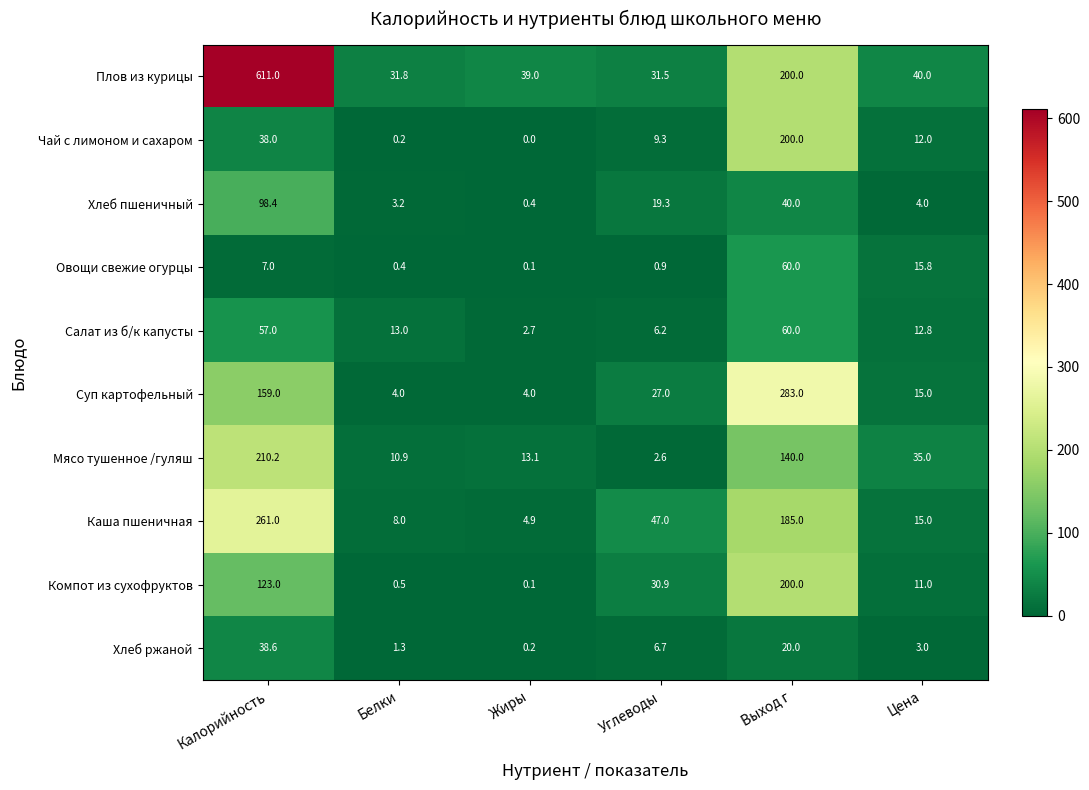

What is the difference between the second highest and second lowest values in the Каша пшеничная series?

177.0